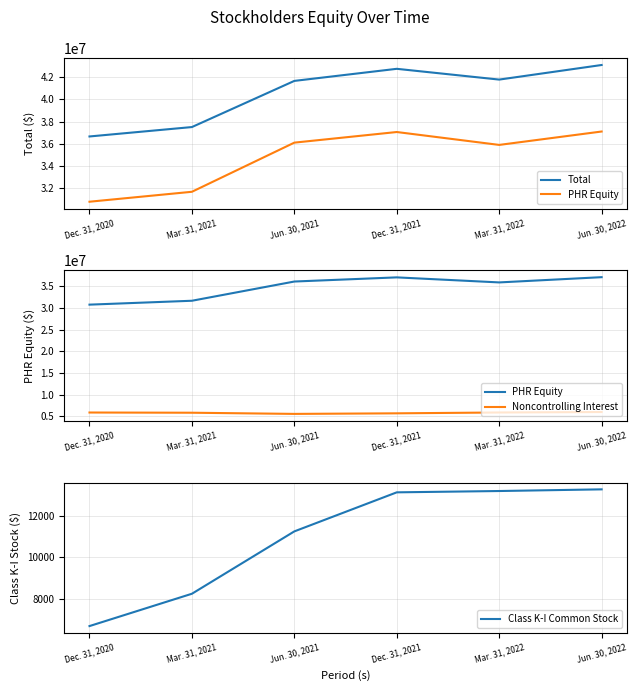

What is the value of the PHR Equity point at the 5th from the left?

35898281